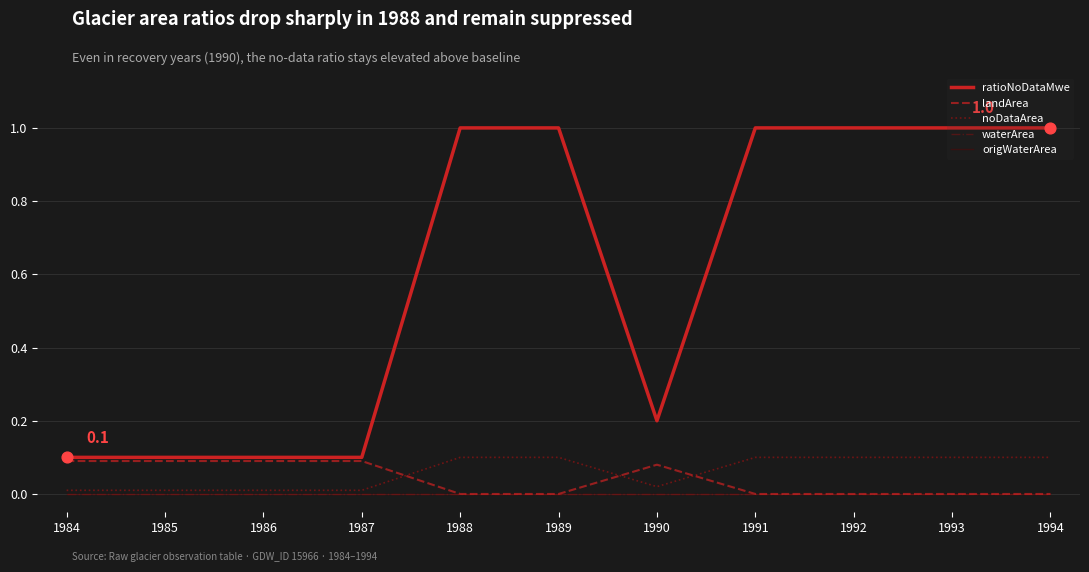

What is the total value across all series at 1988?

1.1